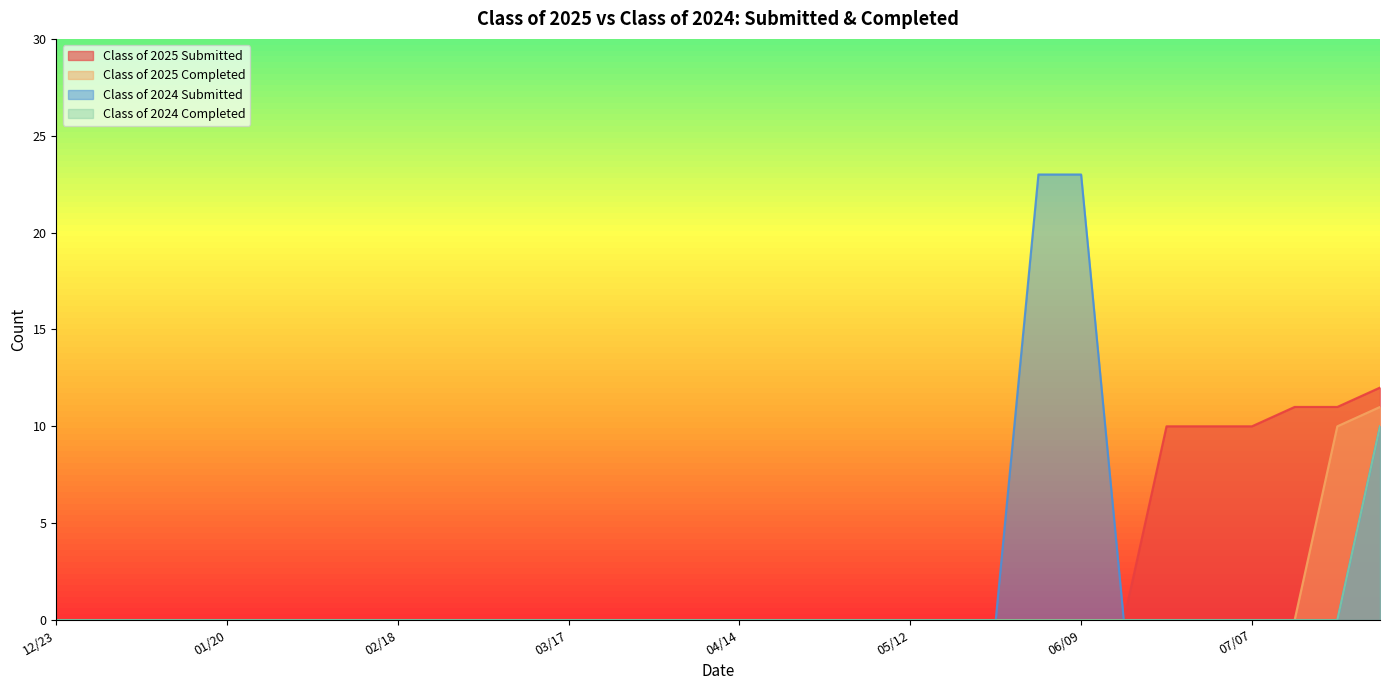

How many lines are shown in the chart?

4